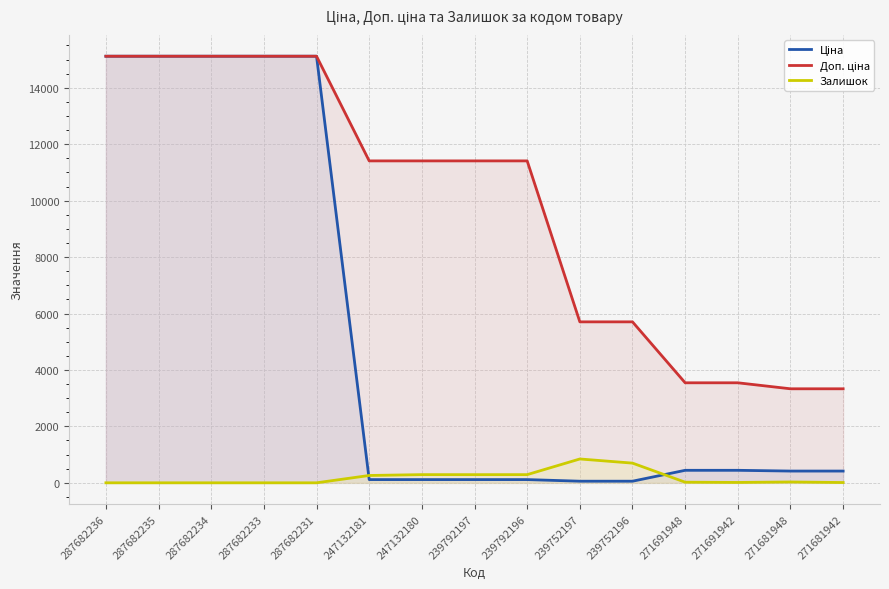

Reading left to right, transcribe all the data shown in this chart.

Ціна: 15120.0	15120.0	15120.0	15120.0	15120.0	114.1	114.1	114.1	114.1	57.0	57.0	443.1	443.1	416.6	416.6
Доп. ціна: 15120.0	15120.0	15120.0	15120.0	15120.0	11410.0	11410.0	11410.0	11410.0	5705.0	5705.0	3545.0	3545.0	3332.5	3332.5
Залишок: 0.0	0.0	0.0	0.0	0.0	260.0	290.0	289.0	290.0	845.0	698.0	22.0	13.0	30.0	10.0